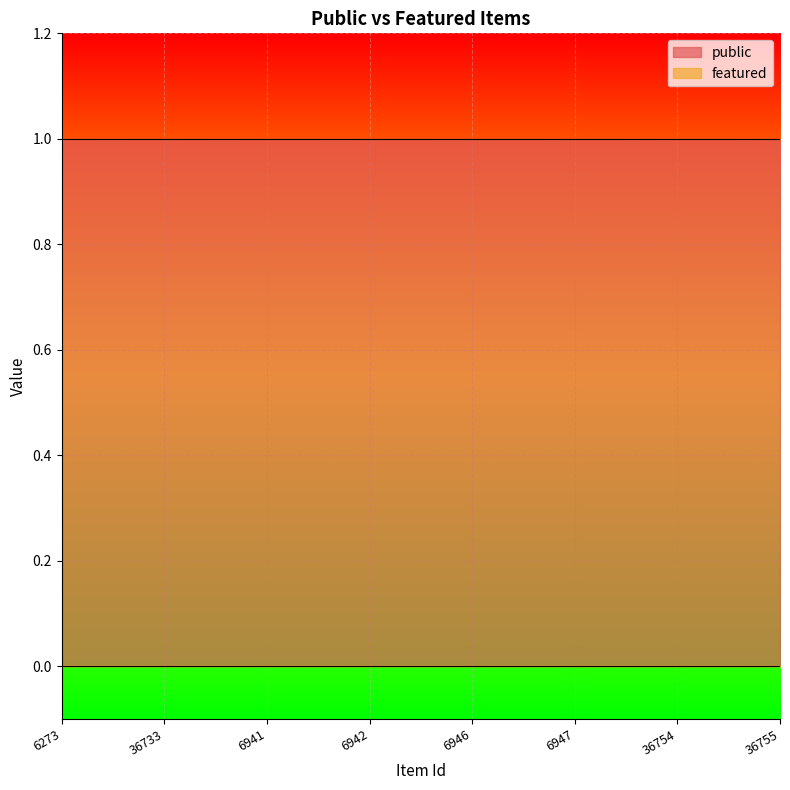

What are all the series names shown in the legend?

public, featured